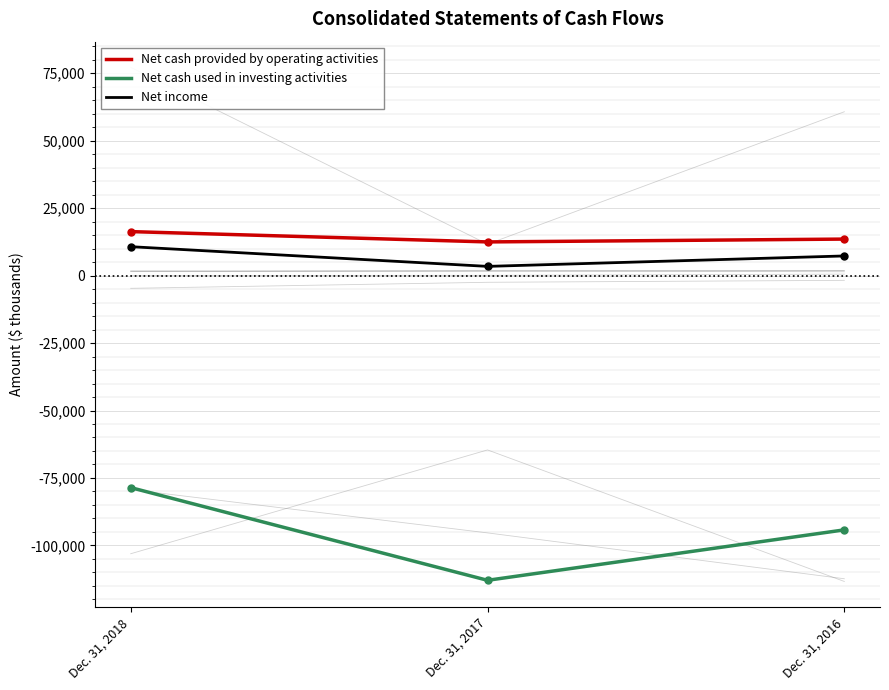

How many series are shown in this chart?

3